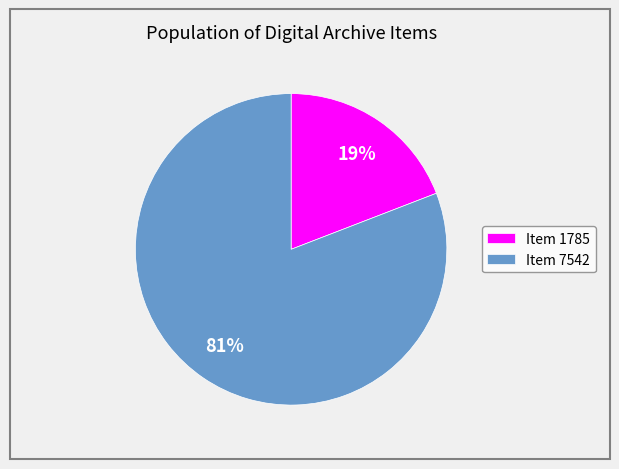

Is the sum of Item 1785 and Item 7542 greater than half?

Yes